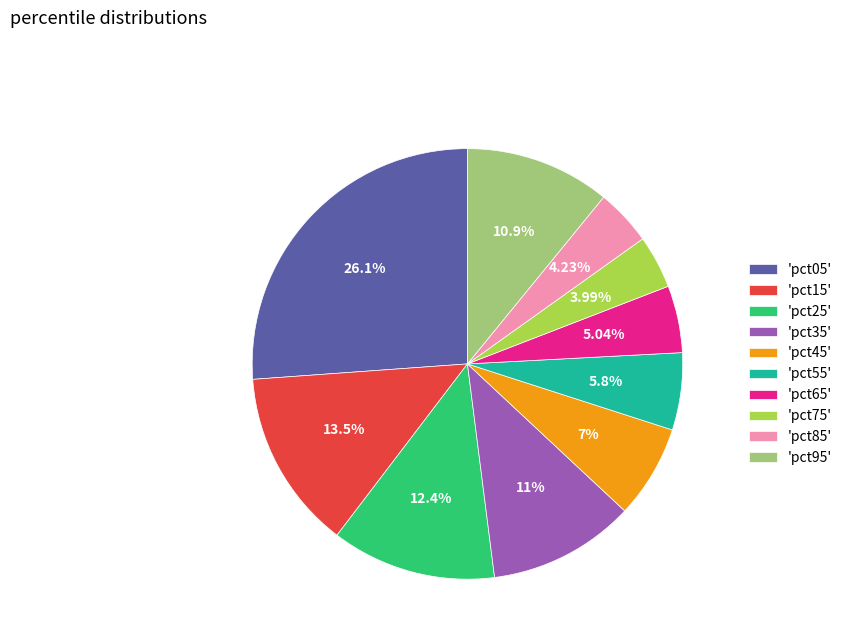

How many slices are in this pie chart?

10